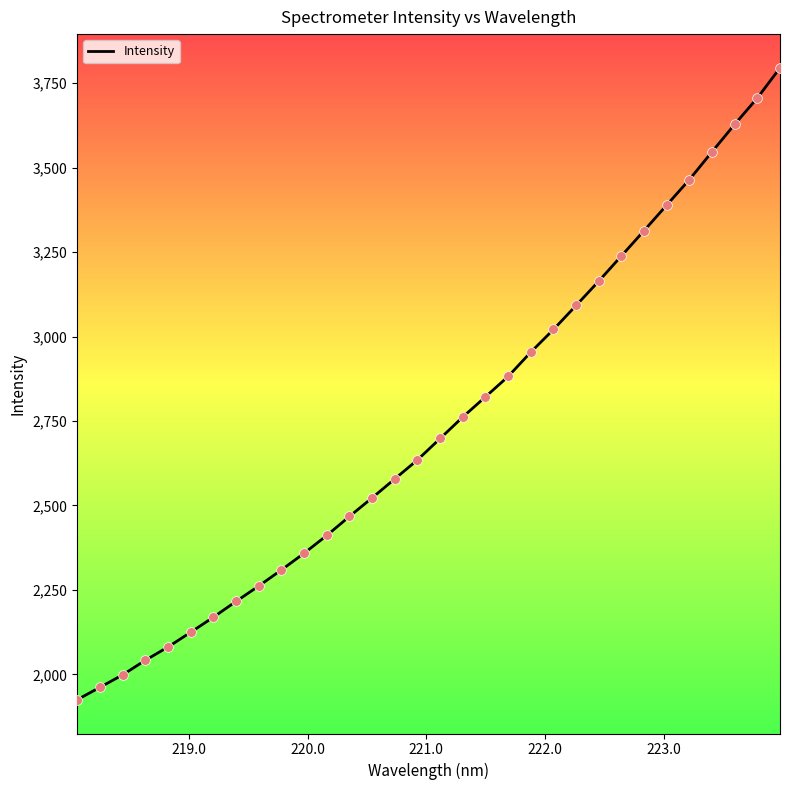

What is the difference between the maximum and minimum values?

1869.7